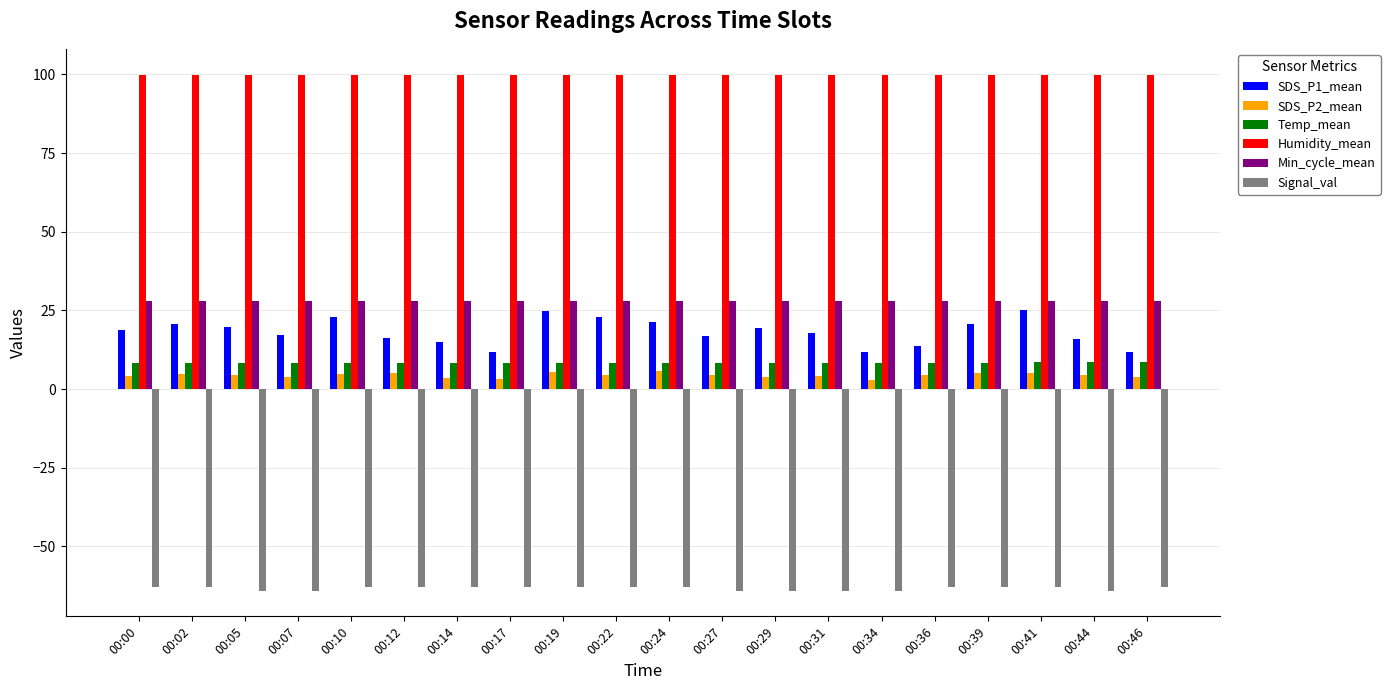

Is it true that Humidity_mean equals 29.6 at 00:00?

False